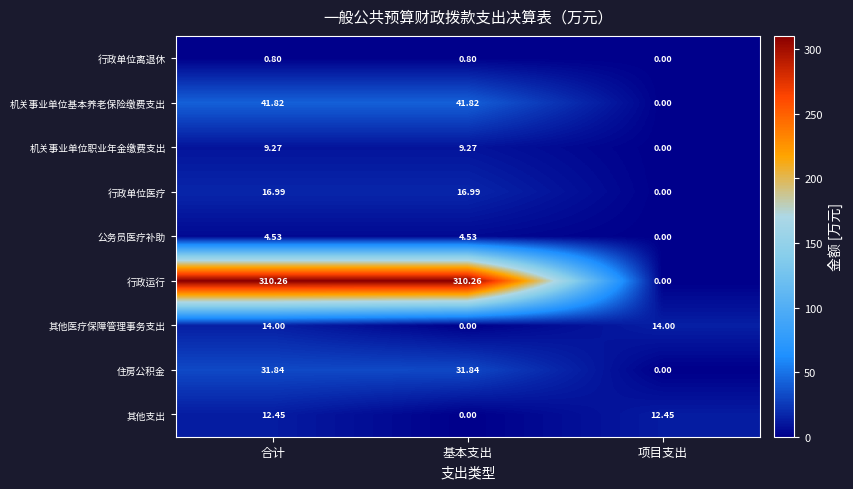

How many data points in 机关事业单位职业年金缴费支出 are less than 9?

1